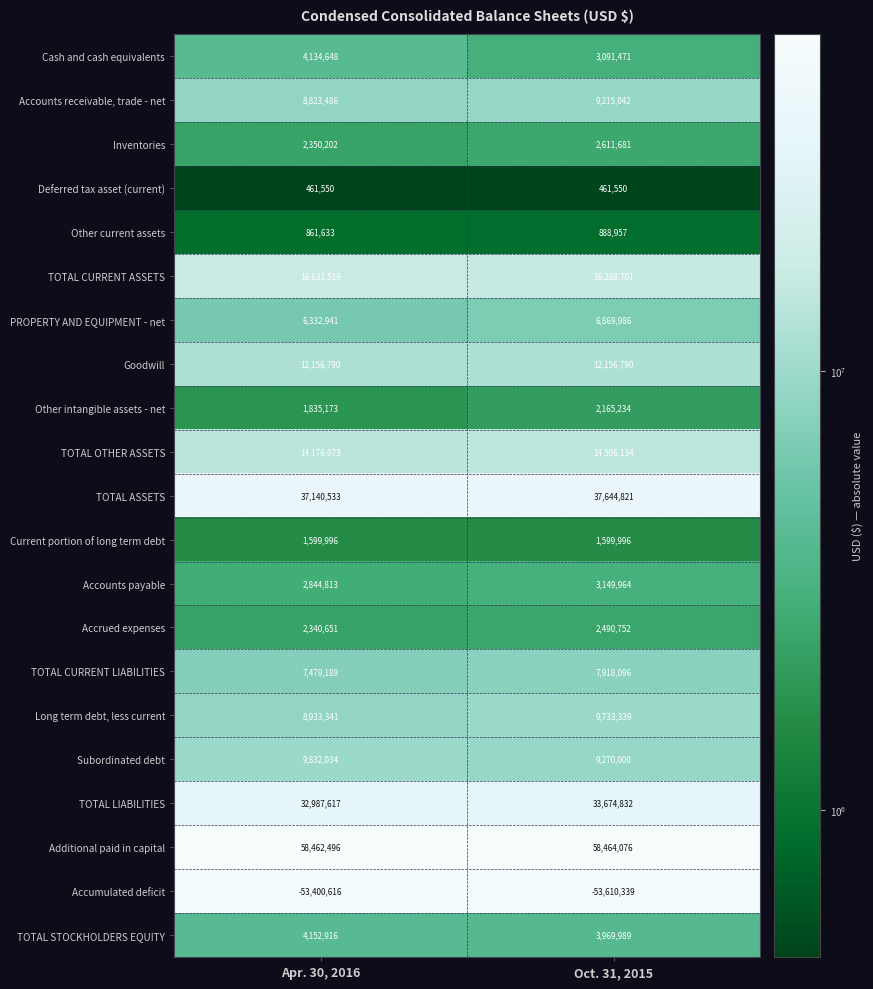

The TOTAL CURRENT ASSETS series shows 16631519 at Apr. 30, 2016. True or false?

True